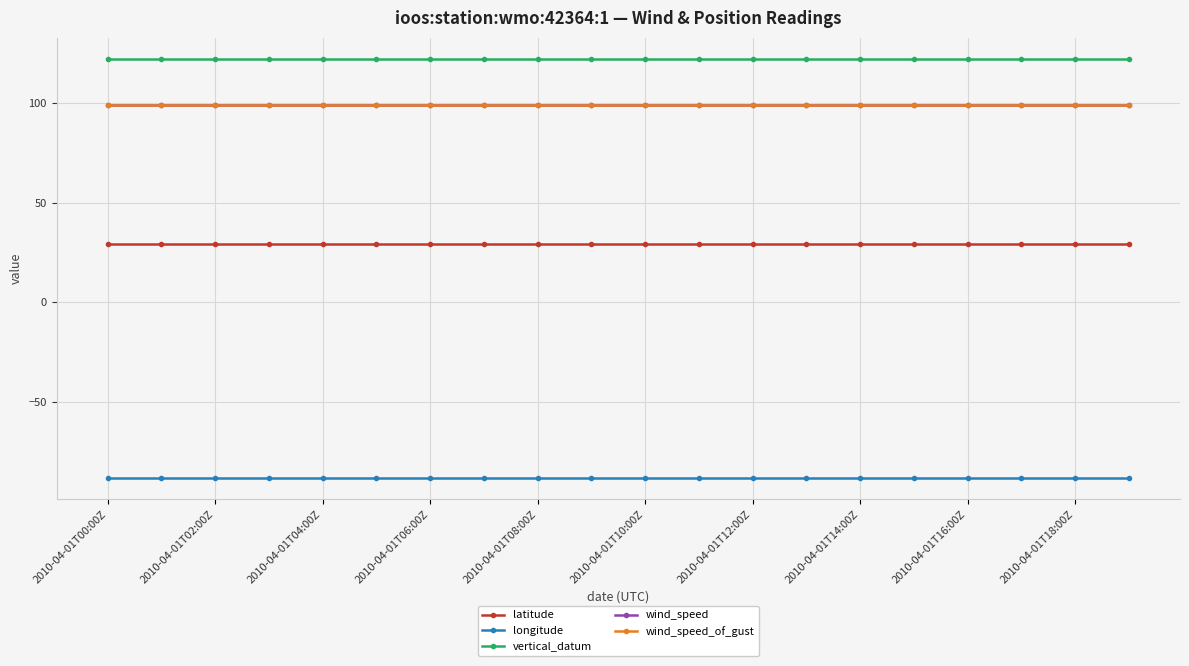

Which series has the largest total across all categories?

vertical_datum